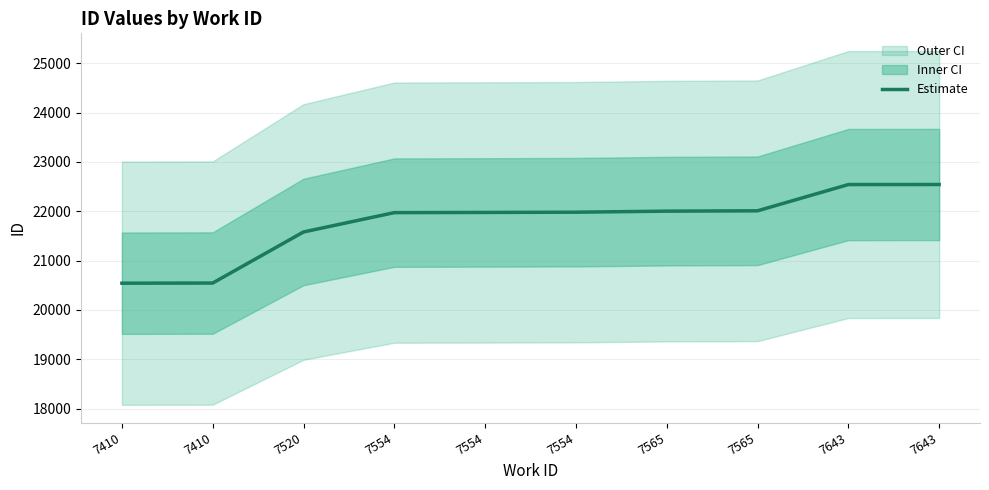

Reading right to left, what are all the values shown in this chart?

22542	22541	22009	22002	21981	21976	21972	21580	20545	20542